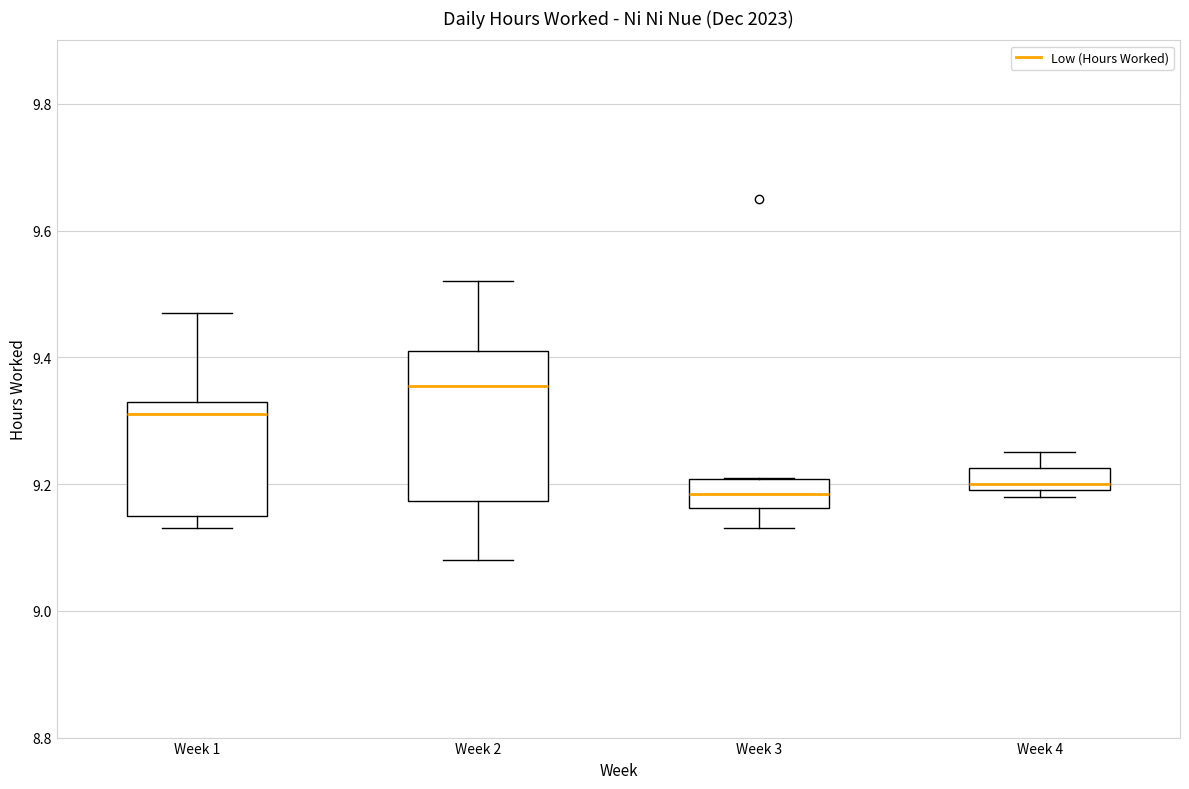

Reading left to right, transcribe this box plot: for each box, give where its median line is, the range the box spans, and where its two whiskers end, as read against the y-axis. The values are not printed on the chart, so give them approximately, as read against the axis.

Week 1: median 9.32, box 9.16 to 9.34, whiskers 9.14 to 9.48
Week 2: median 9.36, box 9.18 to 9.42, whiskers 9.08 to 9.52
Week 3: median 9.18, box 9.16 to 9.20, whiskers 9.14 to 9.22
Week 4: median 9.20 (just above the box's lower edge), box 9.20 to 9.22, whiskers 9.18 to 9.26